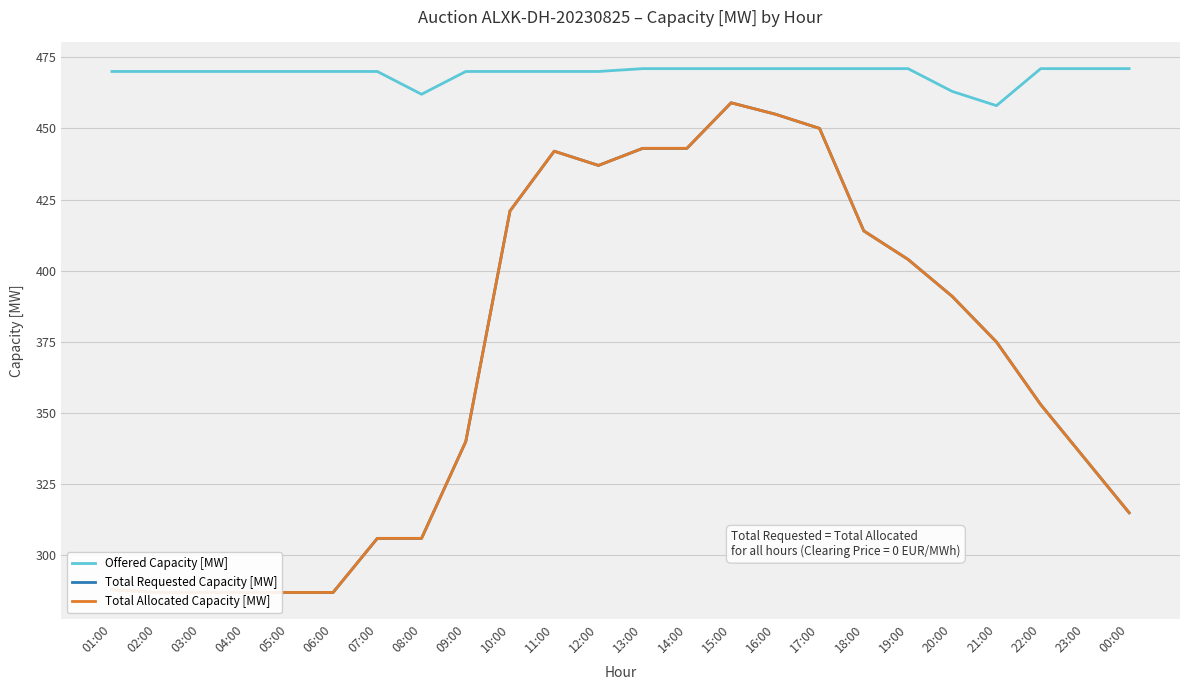

True or false: Total Allocated Capacity [MW] and Total Requested Capacity [MW] cross at least once.

False